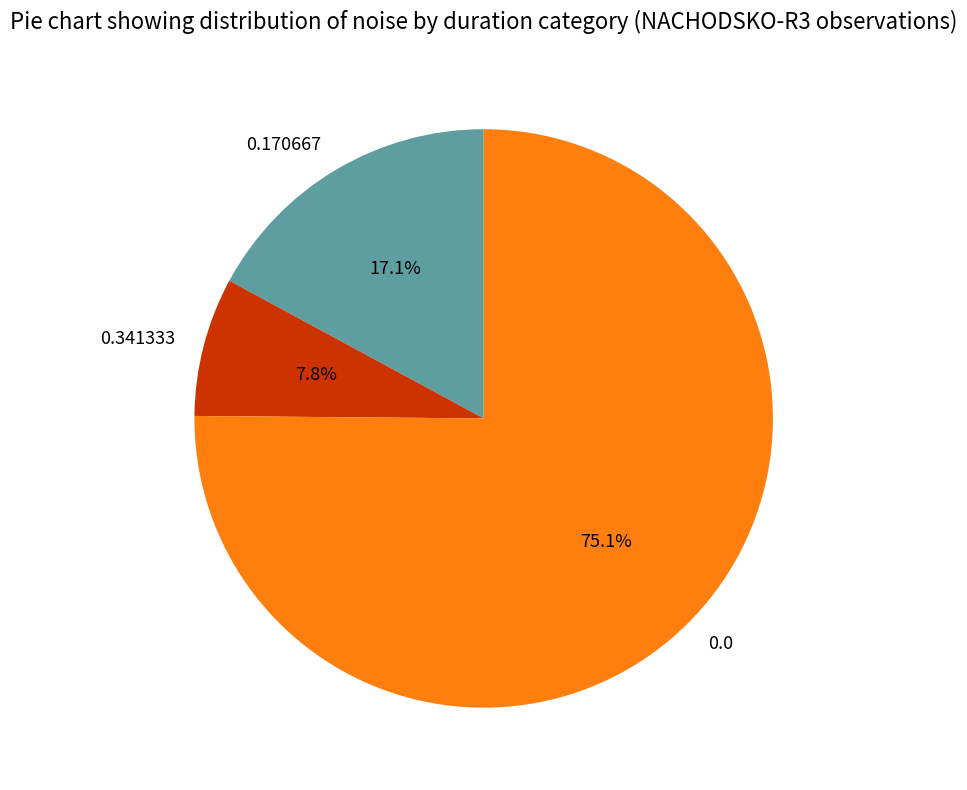

Is there a majority slice in this chart?

Yes